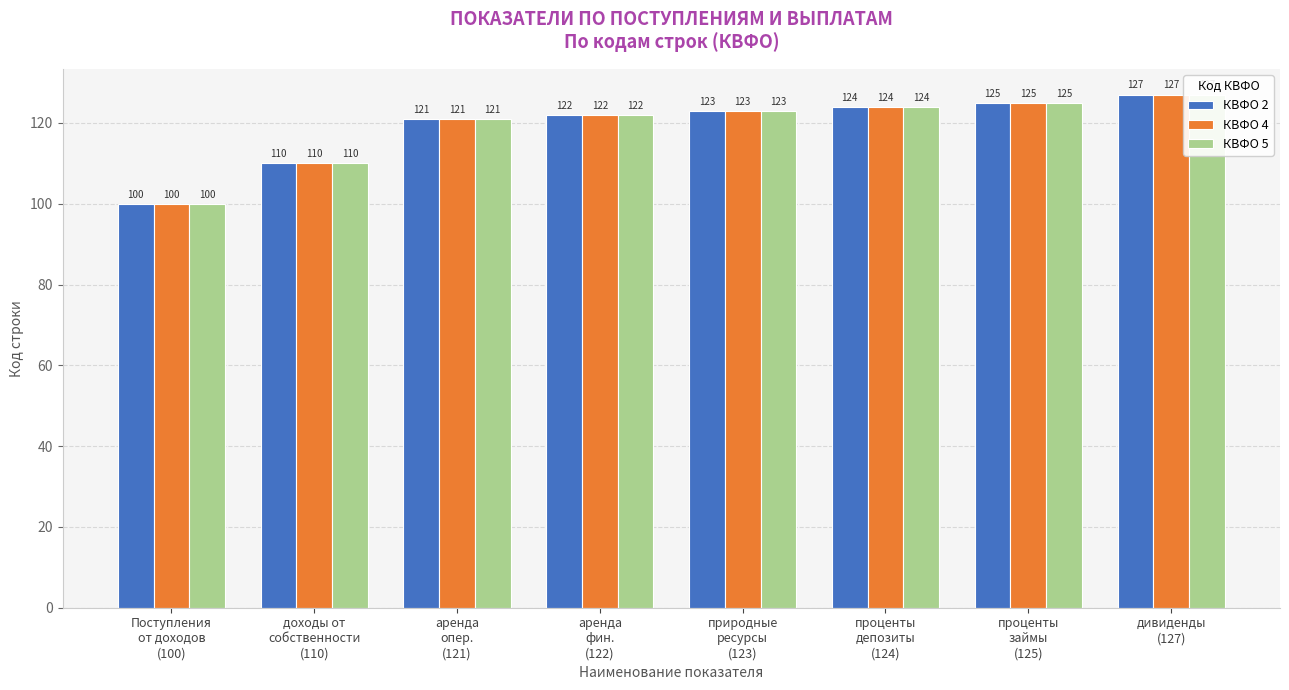

What position from the right is доходы от
собственности
(110)?

7